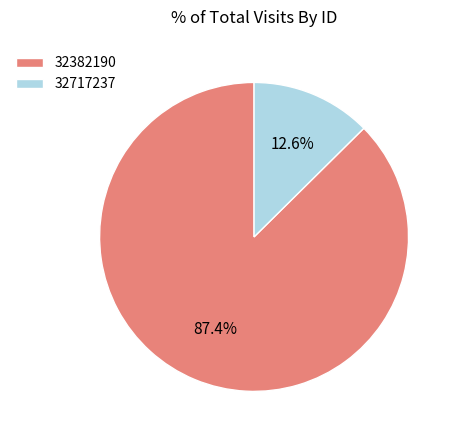

What is the total percentage of 32382190 and 32717237?

100.0%